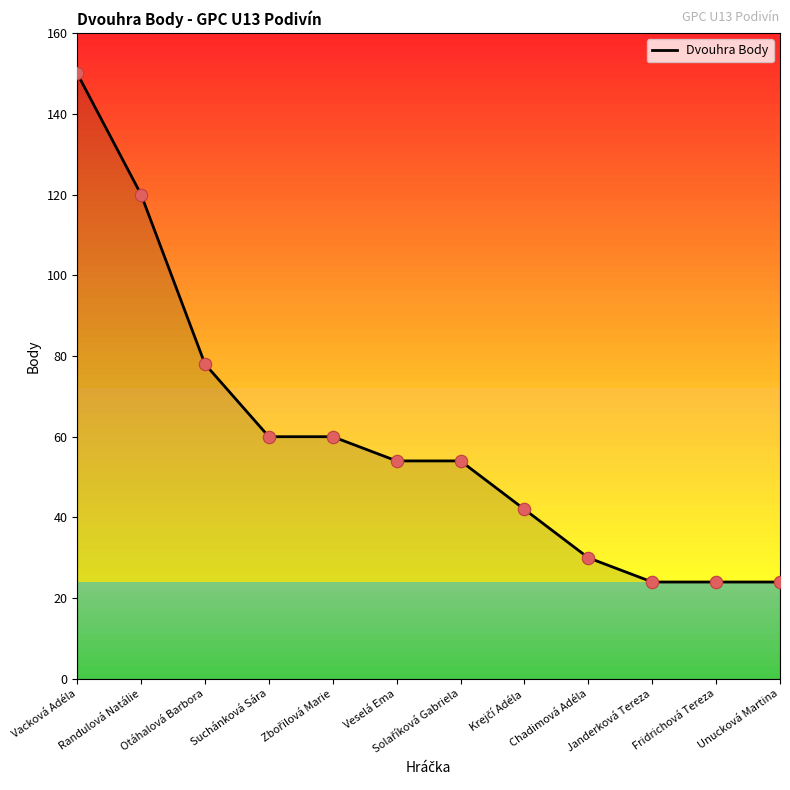

Which has a higher value, Fridrichová Tereza or Chadimová Adéla?

Chadimová Adéla